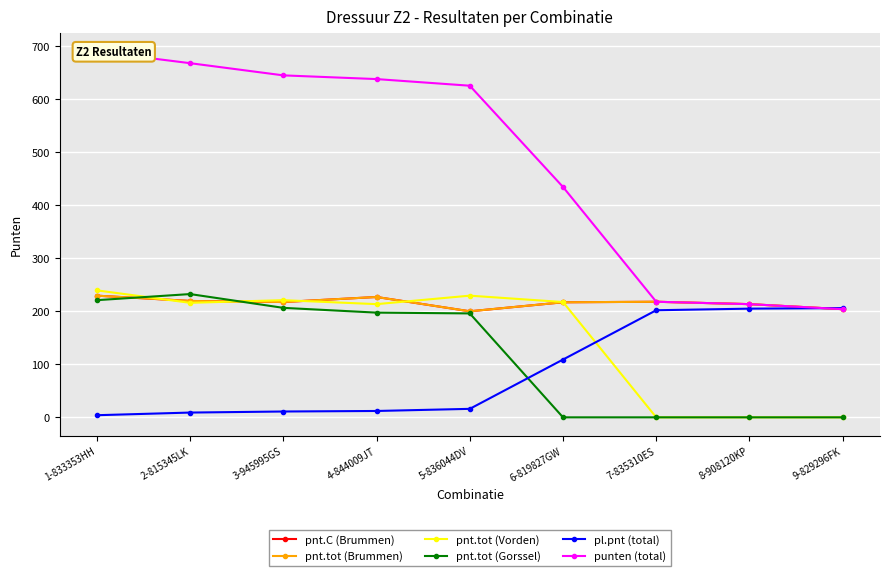

Is it true that pnt.C (Brummen) equals 217.0 at 6-819827GW?

True